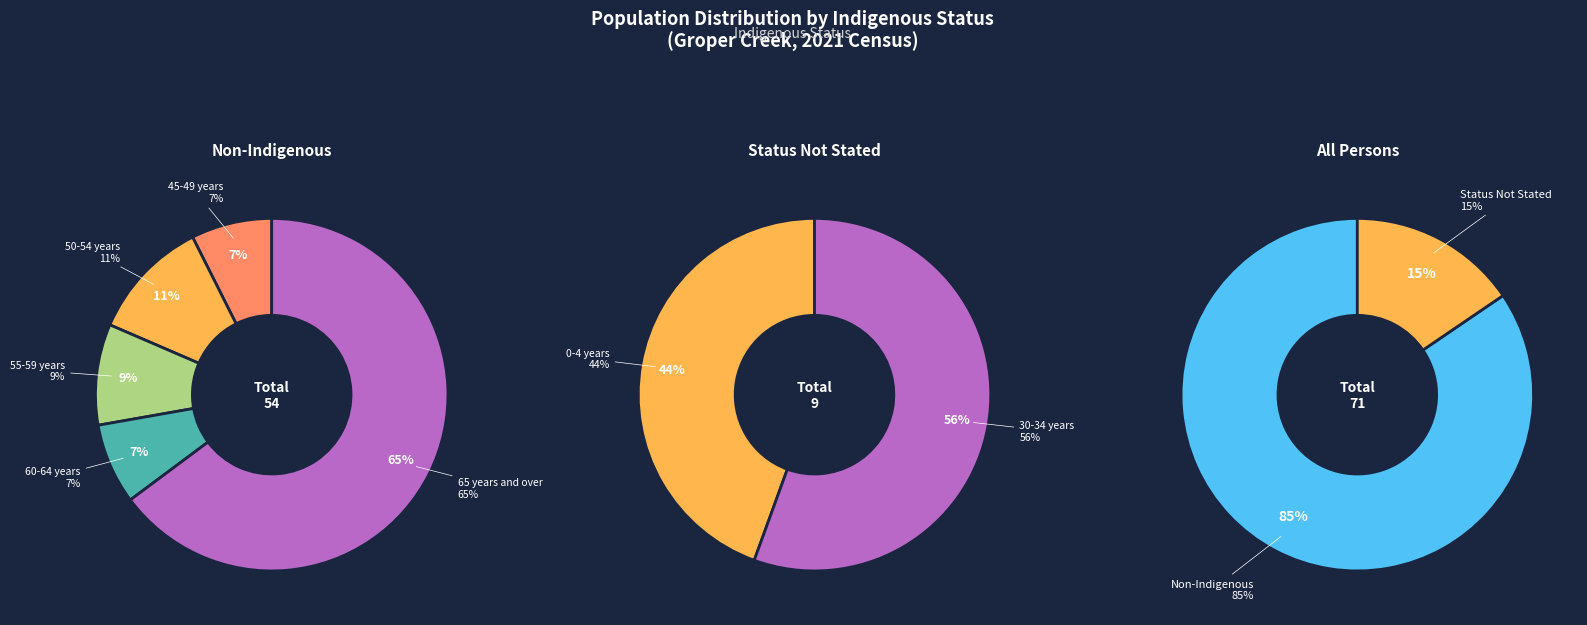

Is there any slice that represents more than half of the pie?

Yes